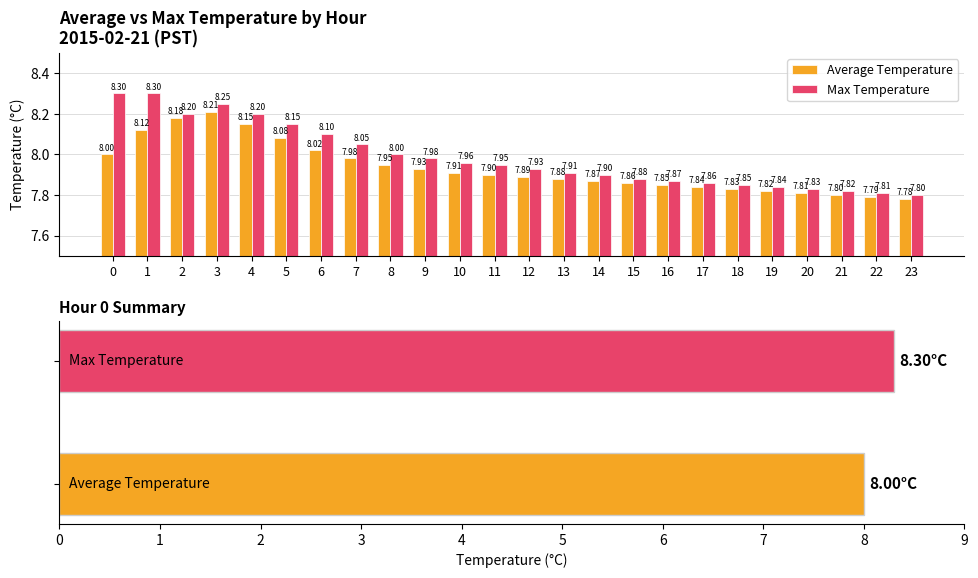

Where is Max Temperature nearest to the value 8?

8